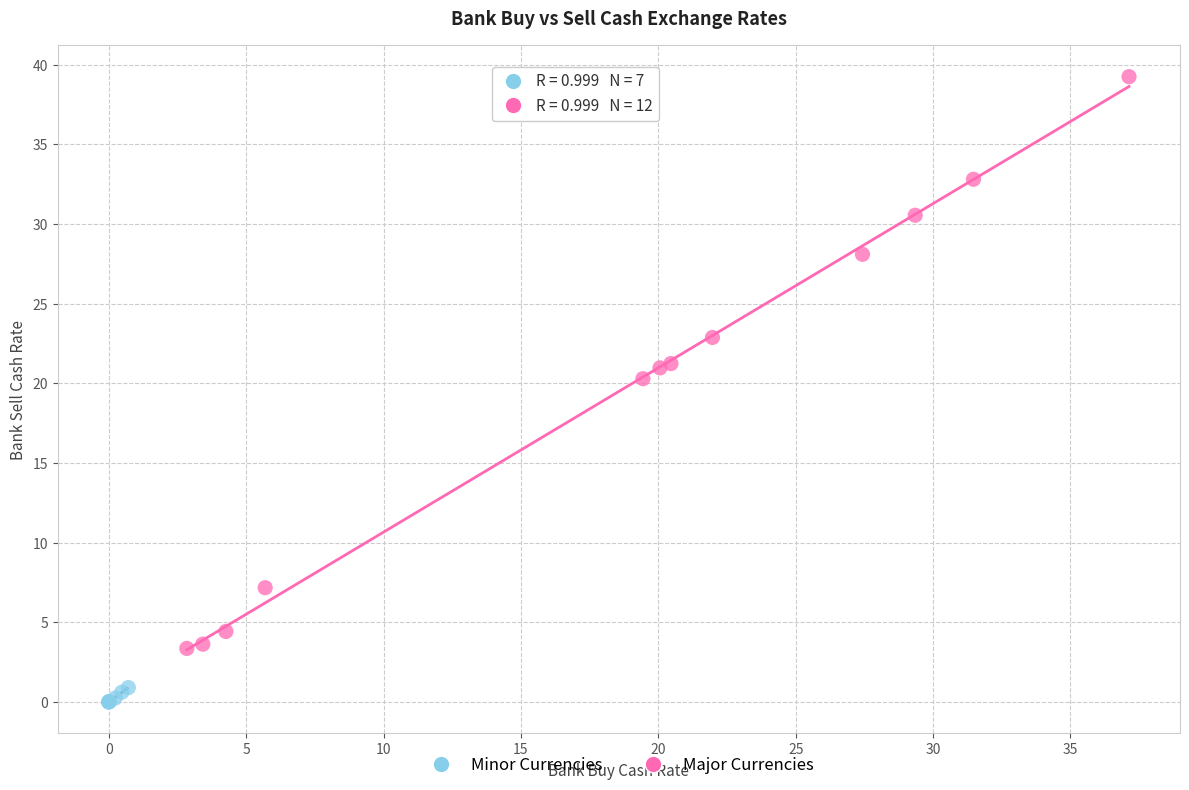

Which series has the largest Y range (max minus min)?

Major Currencies